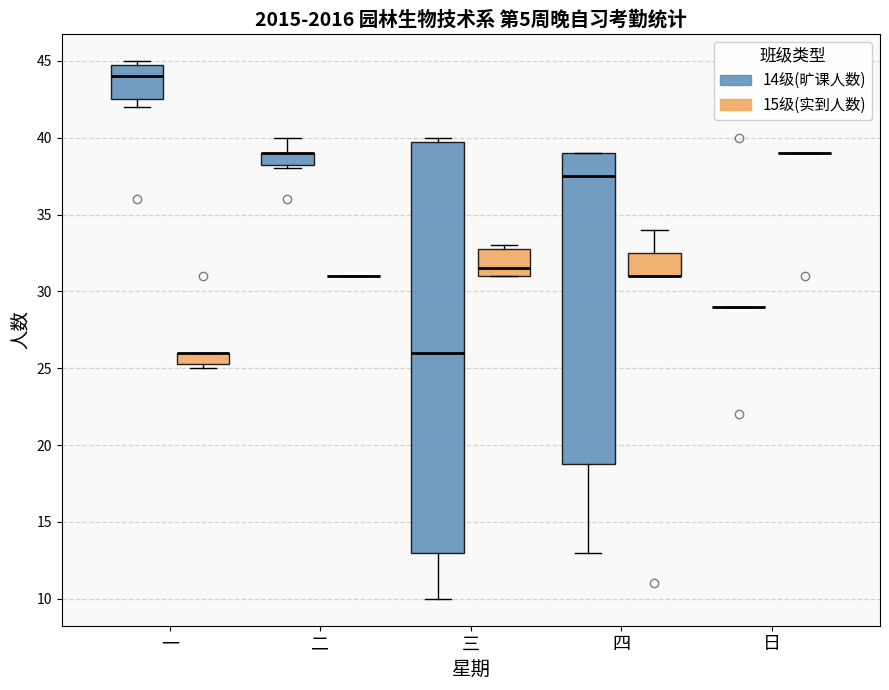

Which box is the tallest, from its lower edge to its upper edge?

三 (14级(旷课人数))